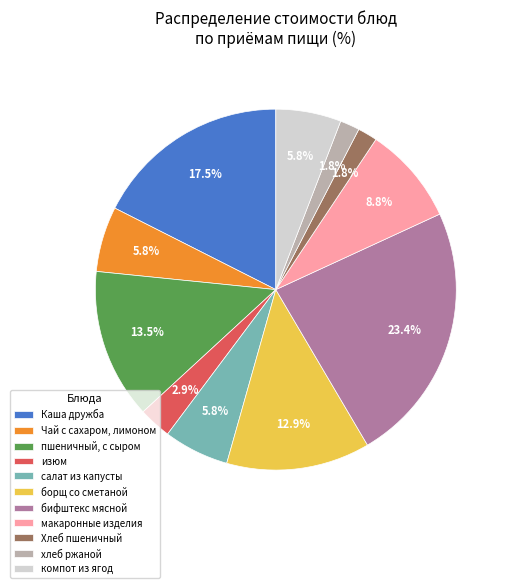

To the nearest percent, what percentage of the pie is салат из капусты?

6%